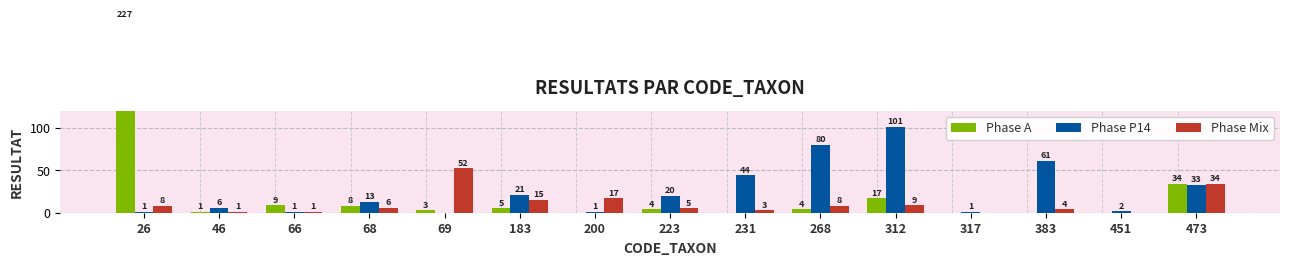

What is the difference between the highest and lowest values at 317?

1